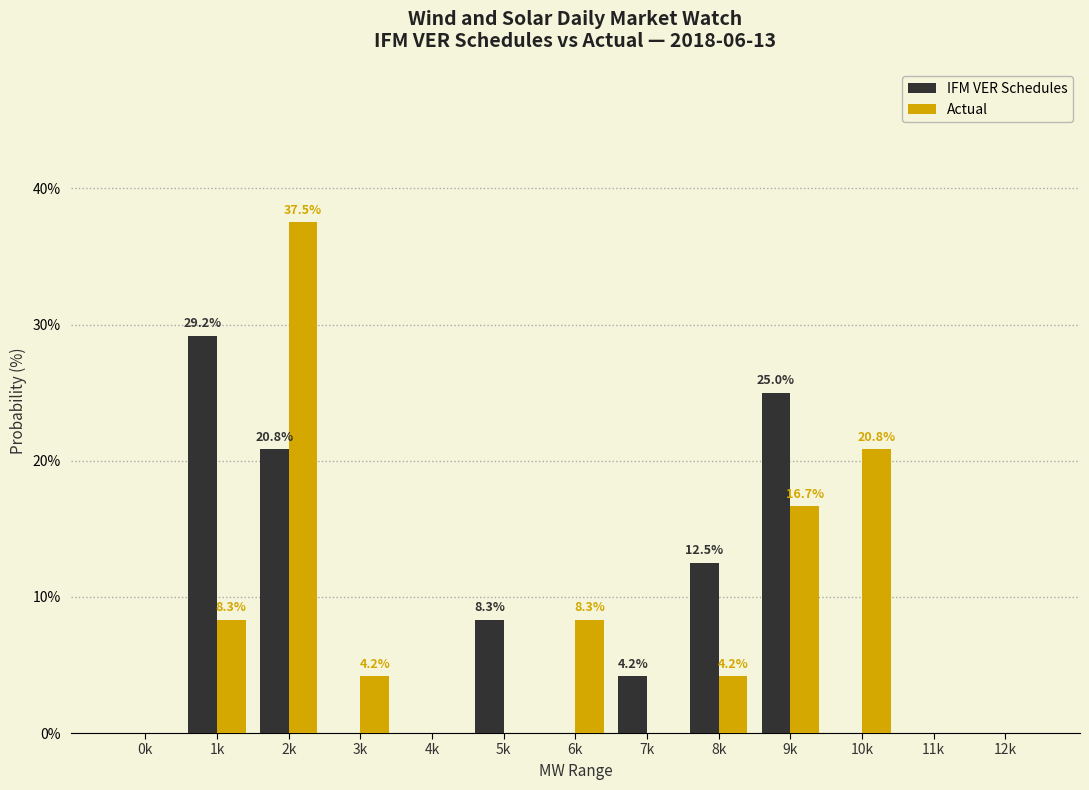

Reading left to right, extract all data points from this chart.

IFM VER Schedules: 0k=0.0	1k=29.2	2k=20.8	3k=0.0	4k=0.0	5k=8.3	6k=0.0	7k=4.2	8k=12.5	9k=25.0	10k=0.0	11k=0.0	12k=0.0
Actual: 0k=0.0	1k=8.3	2k=37.5	3k=4.2	4k=0.0	5k=0.0	6k=8.3	7k=0.0	8k=4.2	9k=16.7	10k=20.8	11k=0.0	12k=0.0